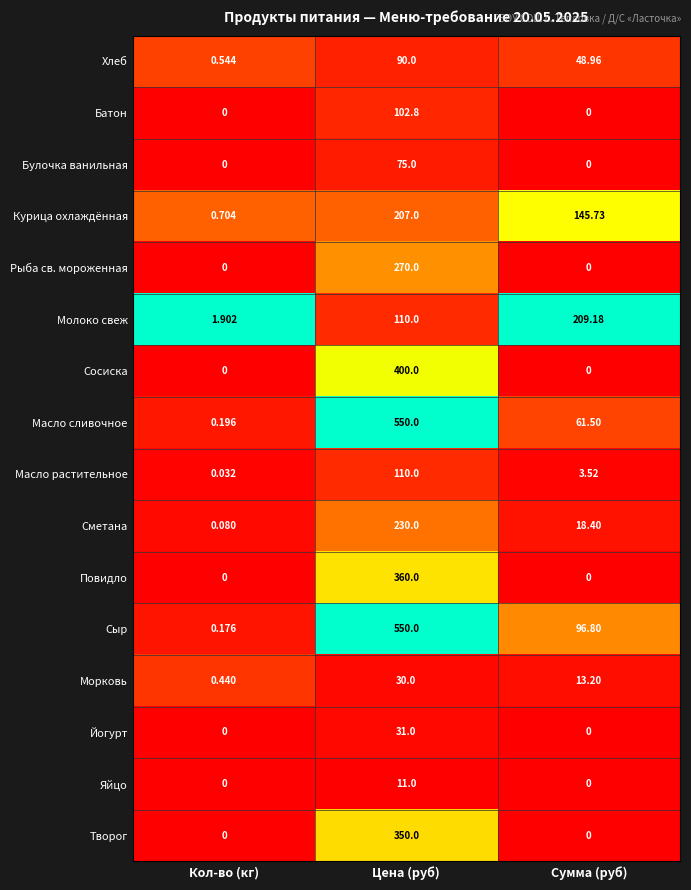

Which category has the highest value across all series?

Цена (руб)